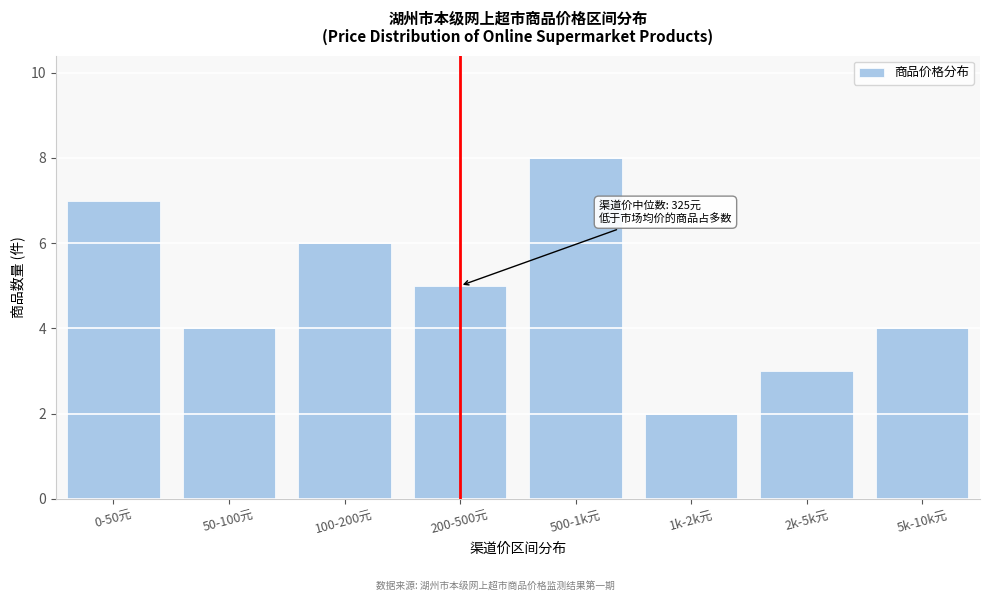

Reading left to right, transcribe all the data shown in this chart.

7	4	6	5	8	2	3	4